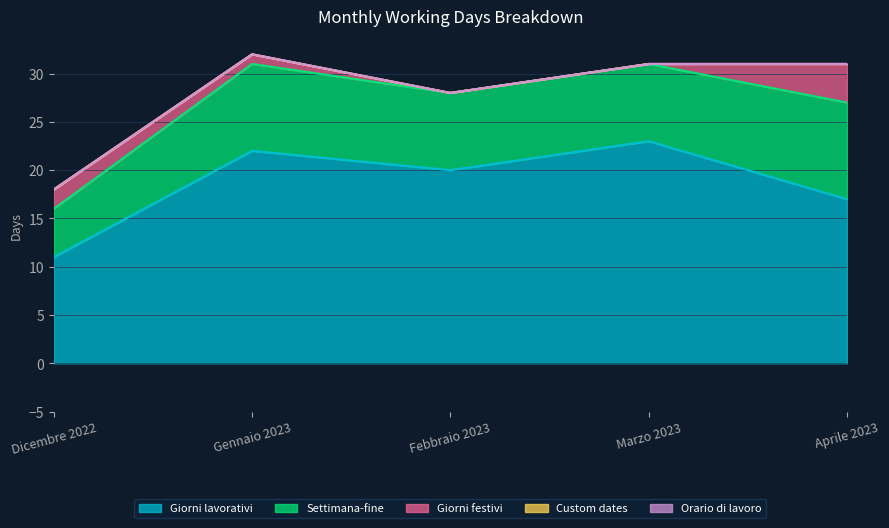

In Settimana-fine, how many points are higher than both neighbors (excluding endpoints)?

1